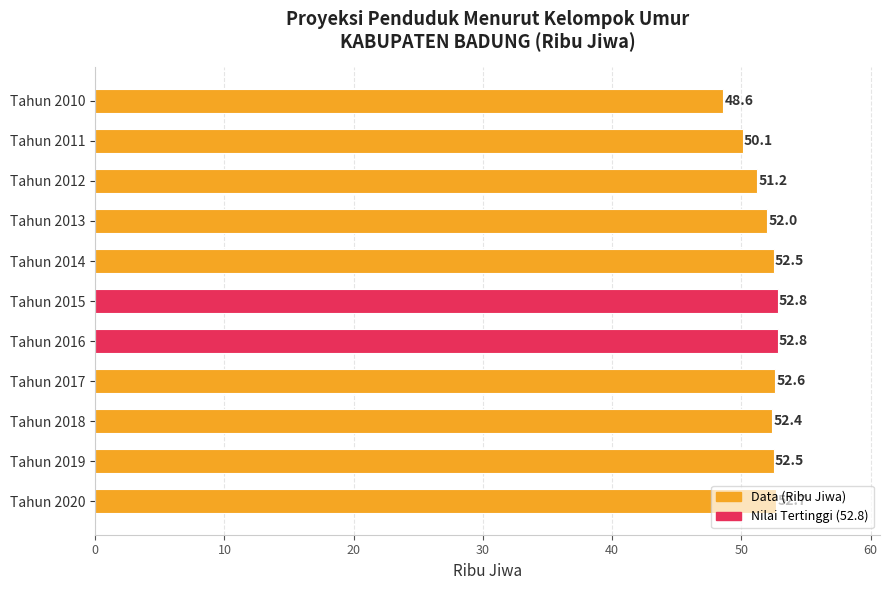

Which has a higher value, Tahun 2018 or Tahun 2014?

Tahun 2014